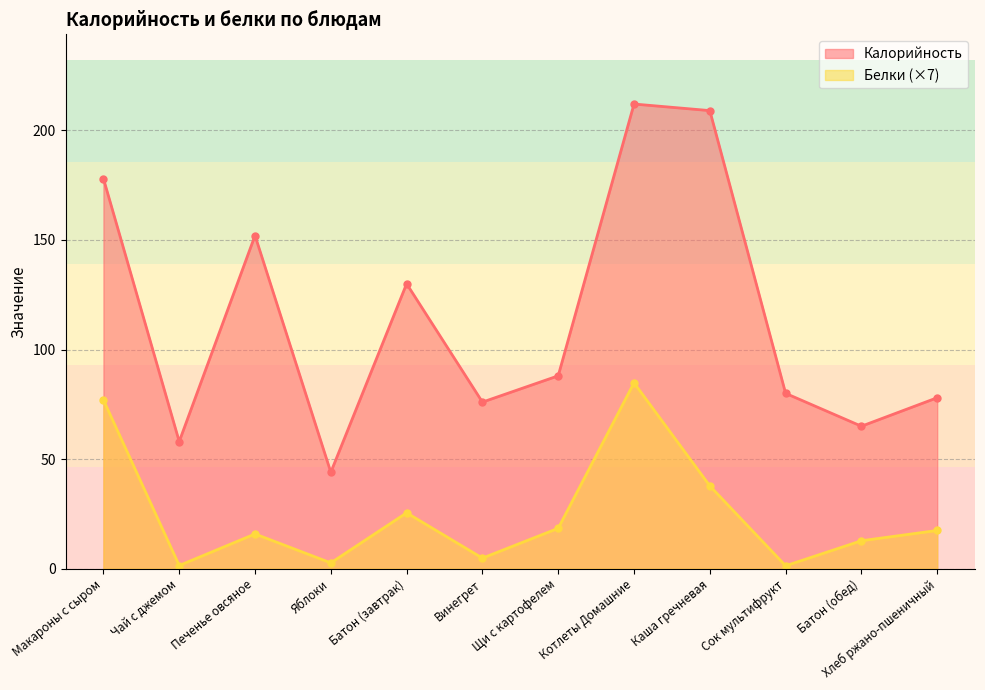

True or false: Белки has a value of 12.8 at Щи с картофелем.

False